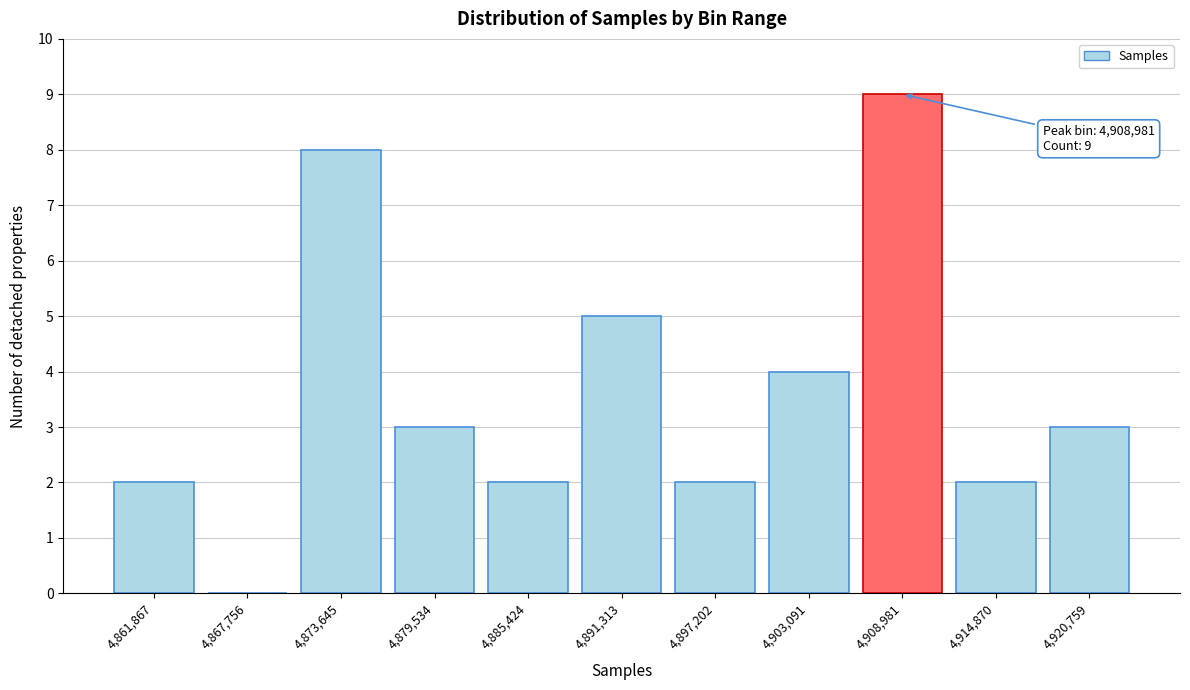

Reading left to right, list all the values displayed in this chart.

4,861,867=2	4,867,756=0	4,873,645=8	4,879,534=3	4,885,424=2	4,891,313=5	4,897,202=2	4,903,091=4	4,908,981=9	4,914,870=2	4,920,759=3